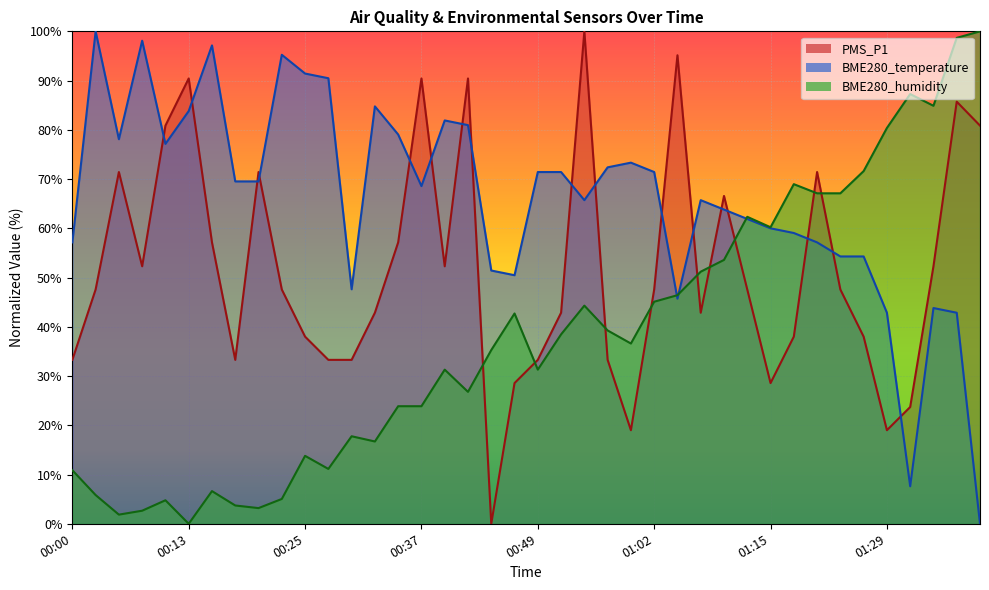

Which series has the widest spread of values?

PMS_P1